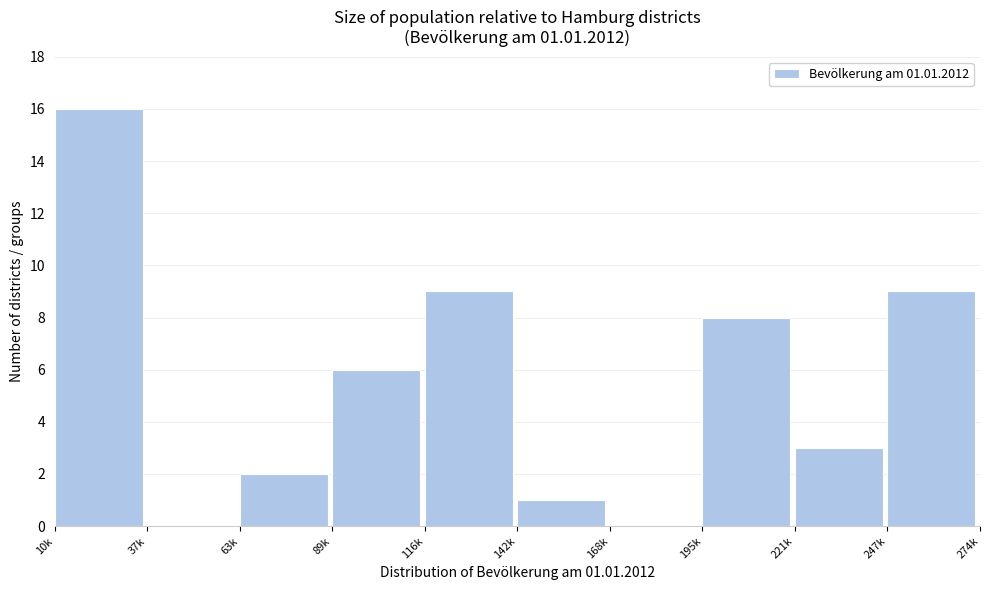

Reading right to left, list all the values displayed in this chart.

247k=9	221k=3	195k=8	168k=0	142k=1	116k=9	89k=6	63k=2	37k=0	10k=16